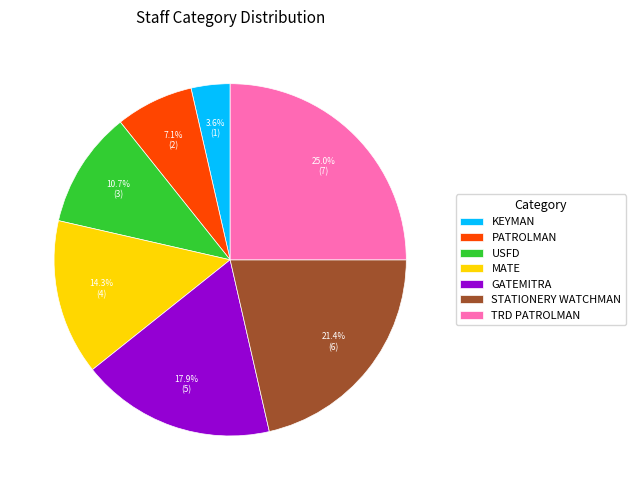

Which category has the smallest portion of the pie?

KEYMAN